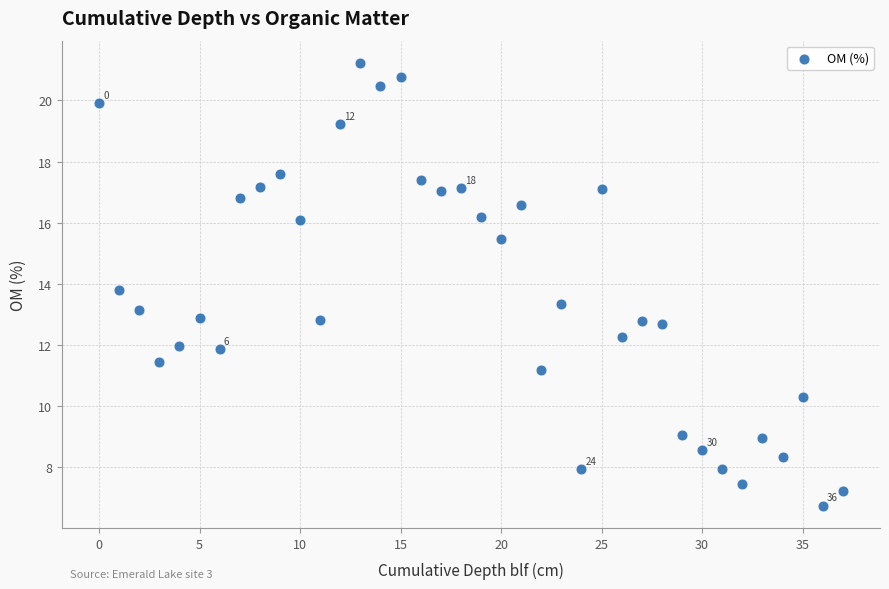

What is the range of Y values (max minus min)?

14.5